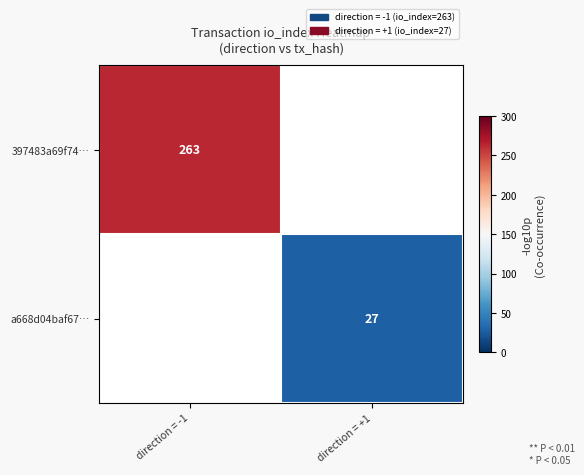

Is it true that a668d04baf67… equals 9 at direction = +1?

False